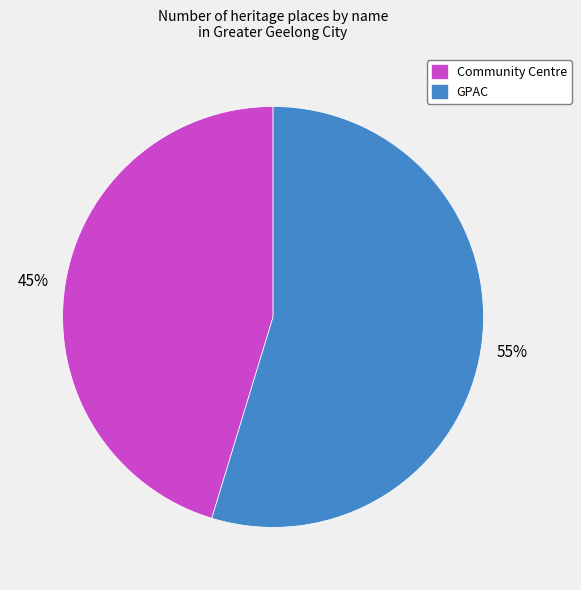

Which category accounts for the majority?

GPAC